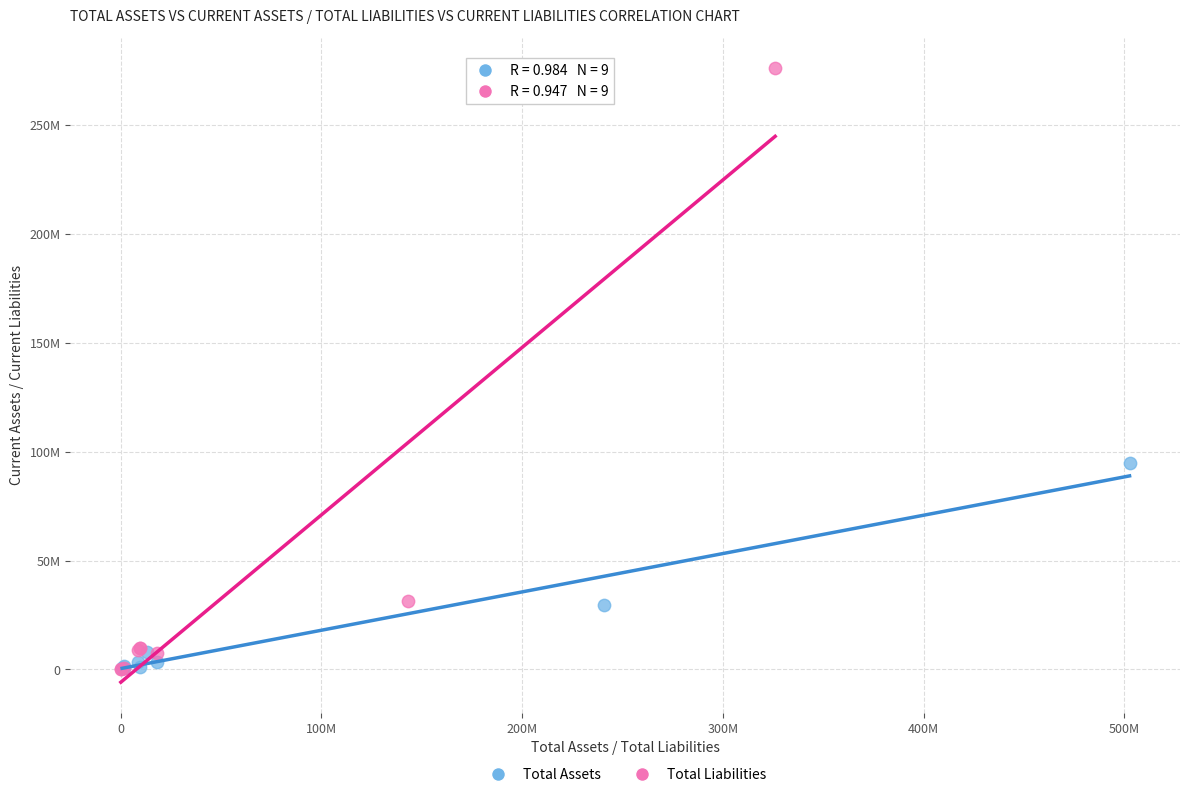

What are all the series names shown in the legend?

Total Assets, Total Liabilities